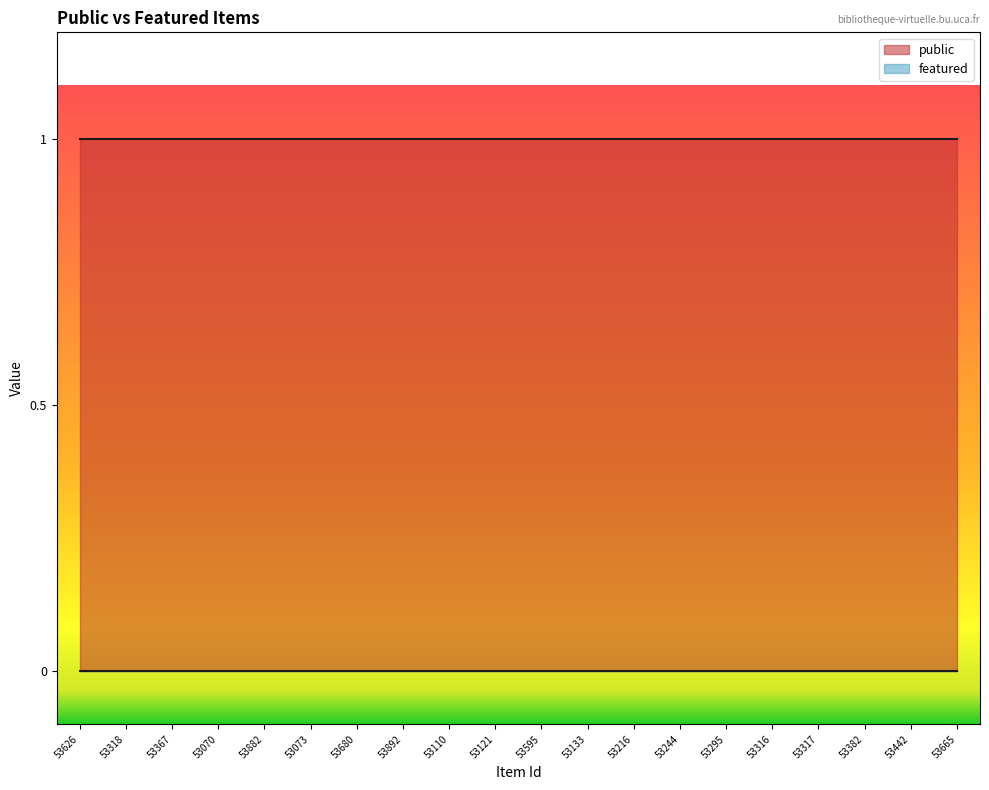

What position from the right is 53442?

2